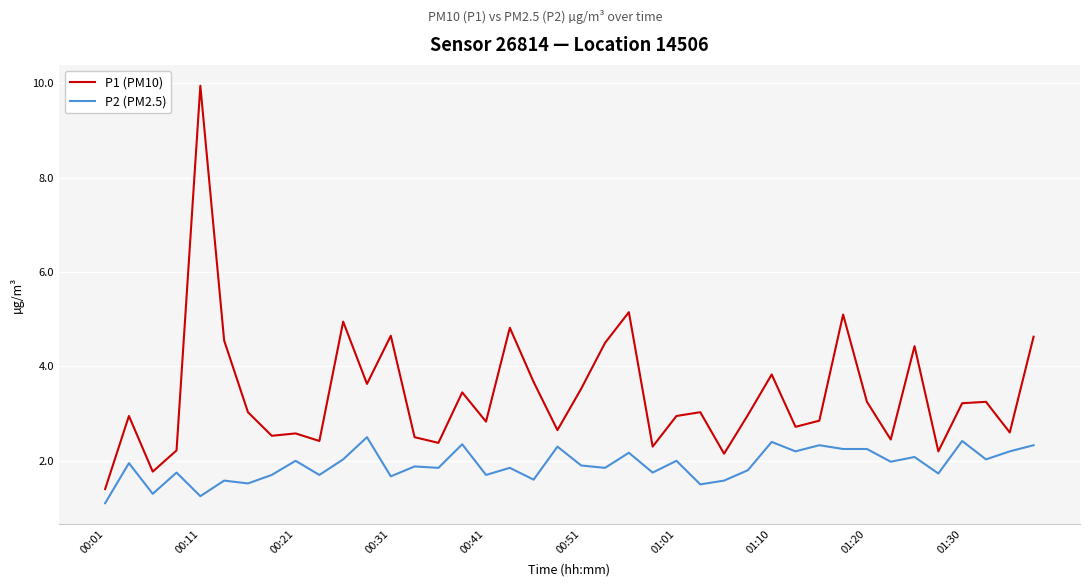

Which series has the largest total across all categories?

P1 (PM10)